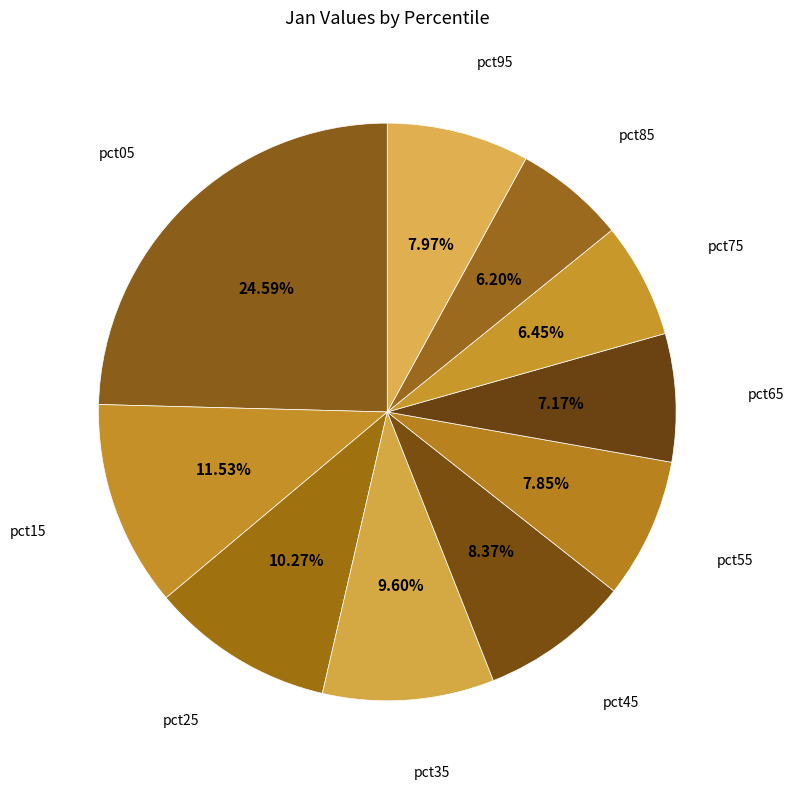

Is it true that pct35 is 20% of the pie?

False